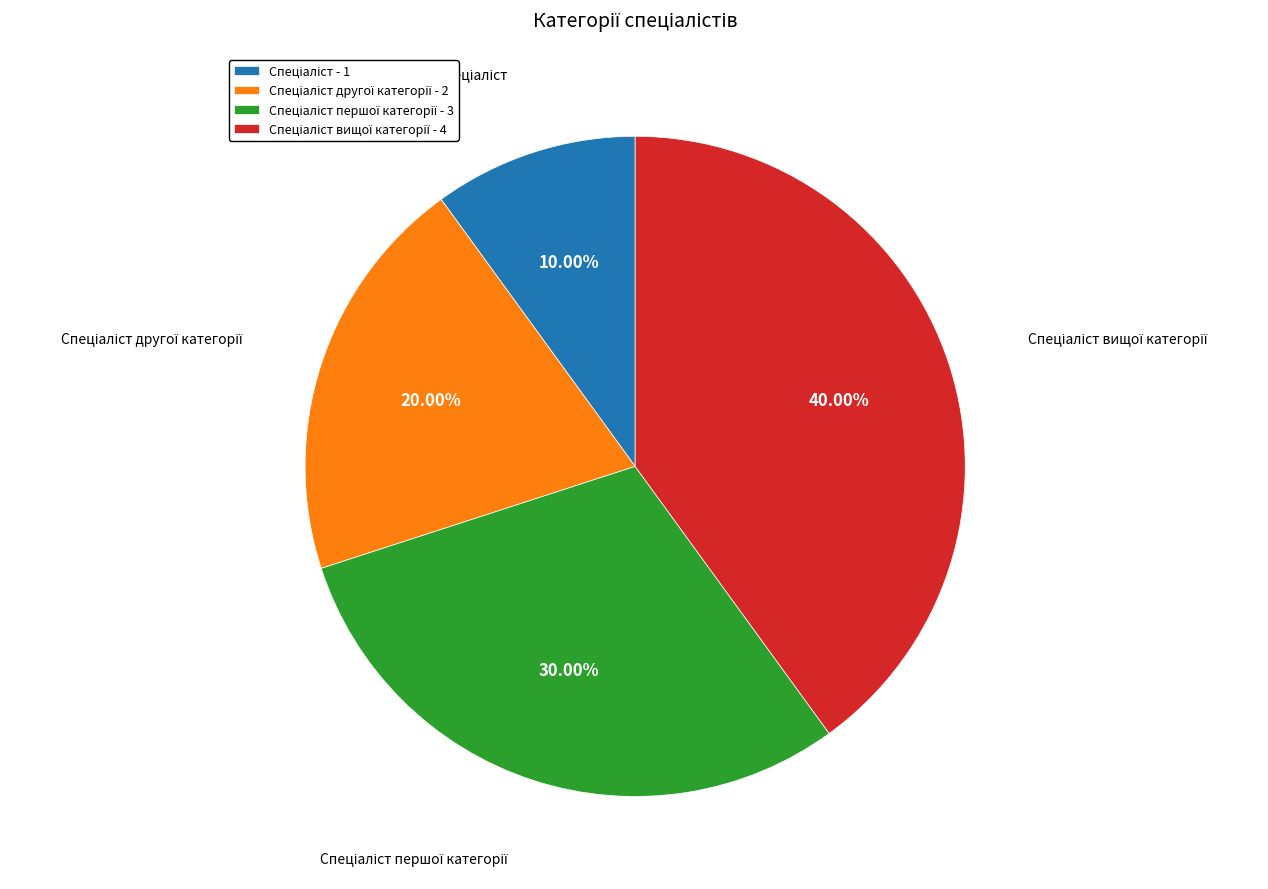

Is there a majority slice in this chart?

No